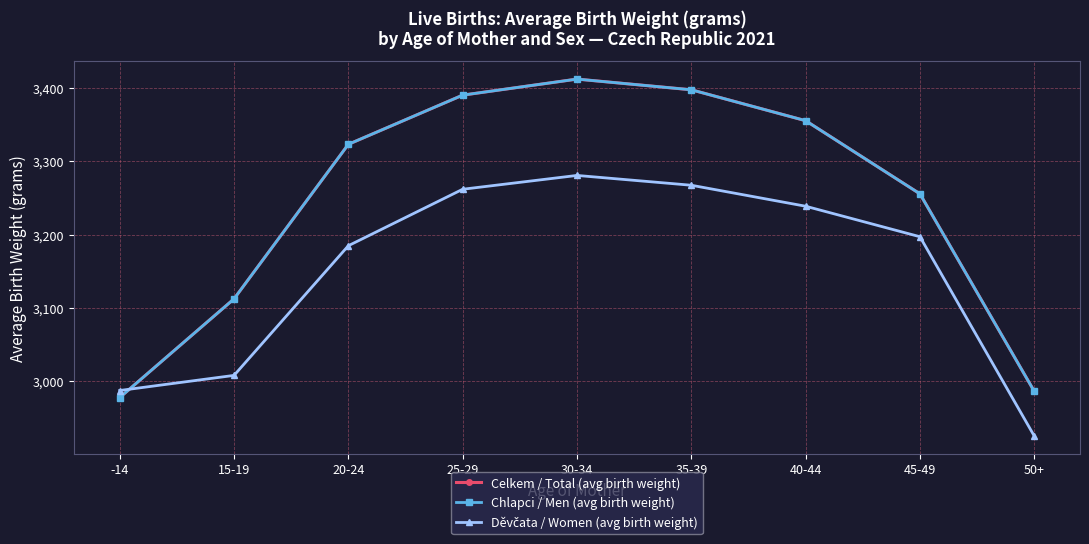

Does the chart have visible grid lines?

Yes